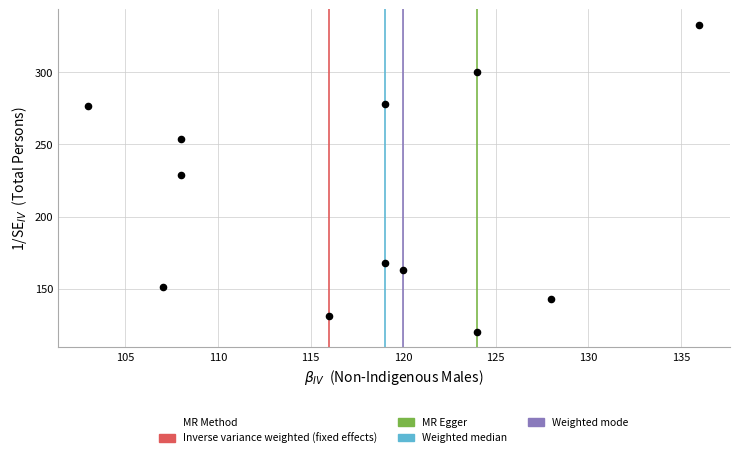

What is the average X value?

118